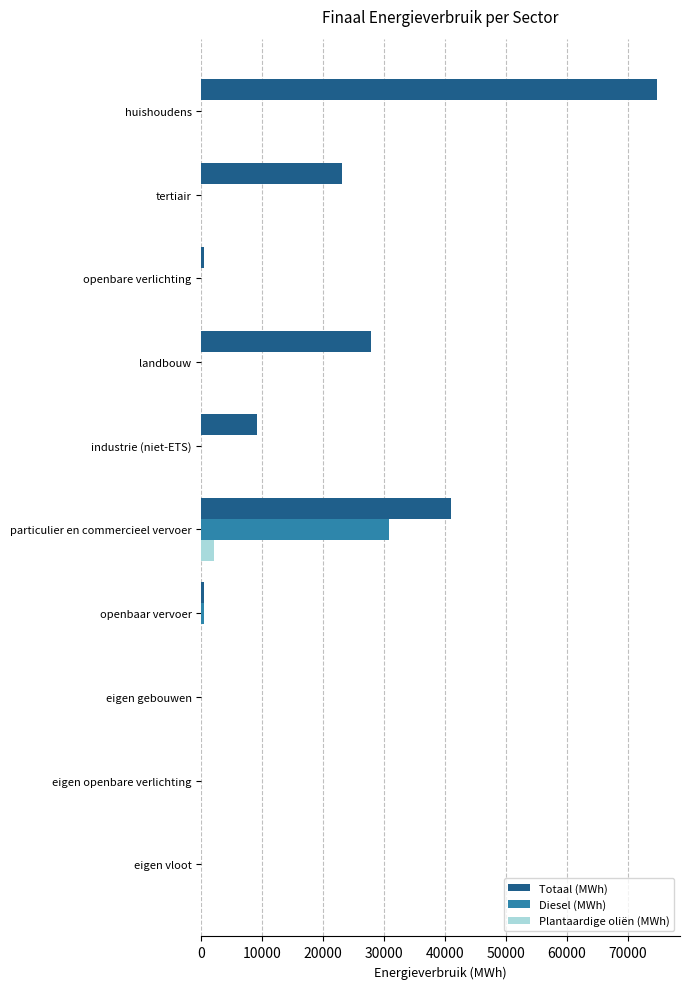

What is the total value across all series at industrie (niet-ETS)?

9059.4